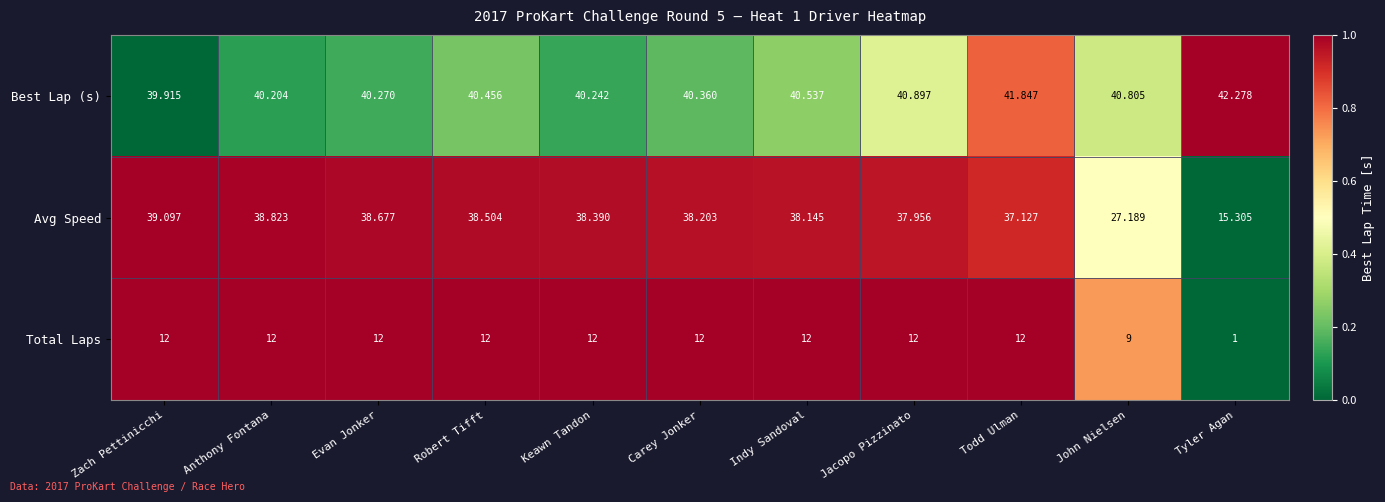

At which category is the sum across all series the highest?

Anthony Fontana